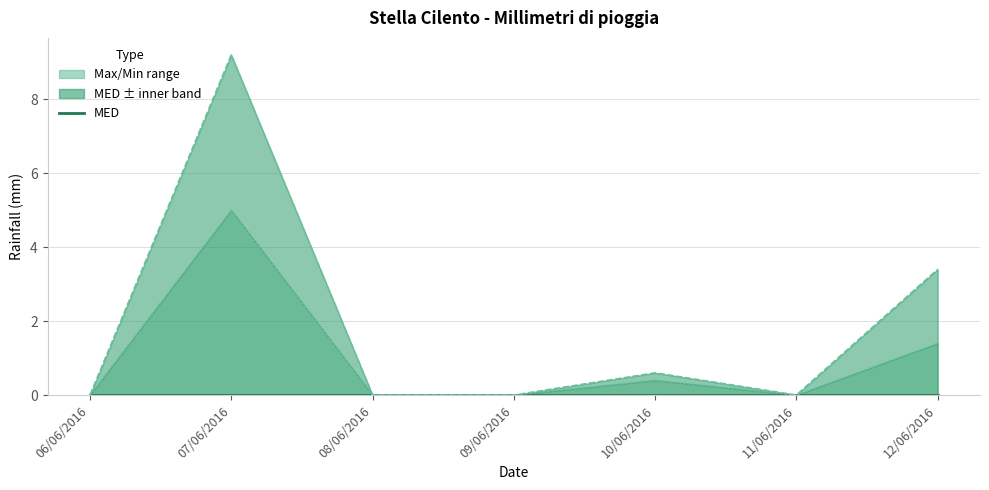

At how many categories does at least one series exceed 6?

1